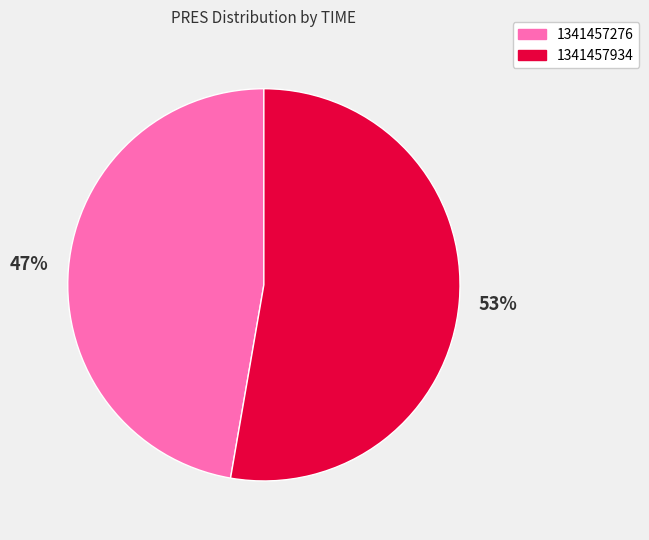

Is there any slice that represents more than half of the pie?

Yes